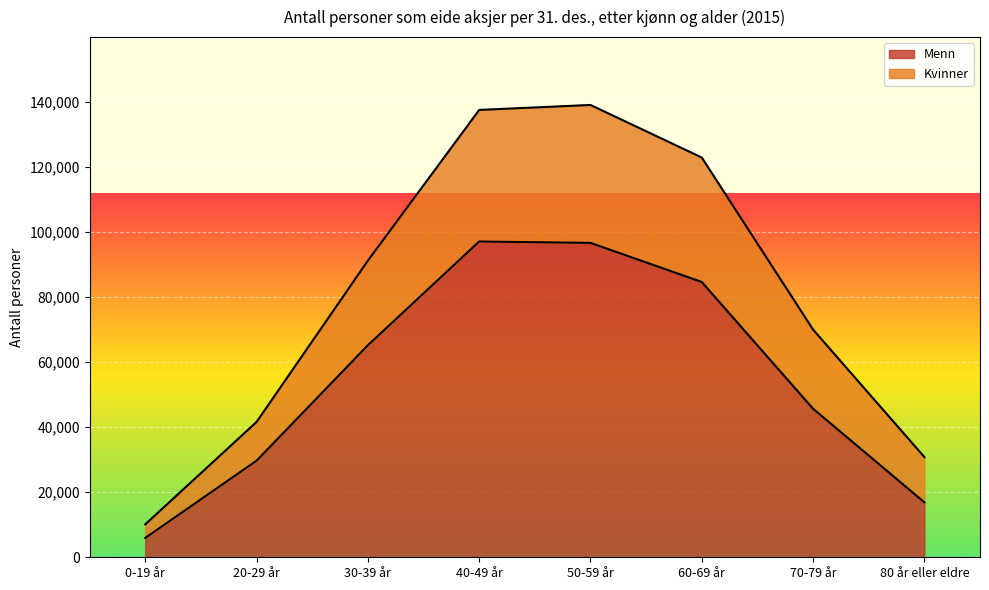

What is the minimum value for Menn?

5954